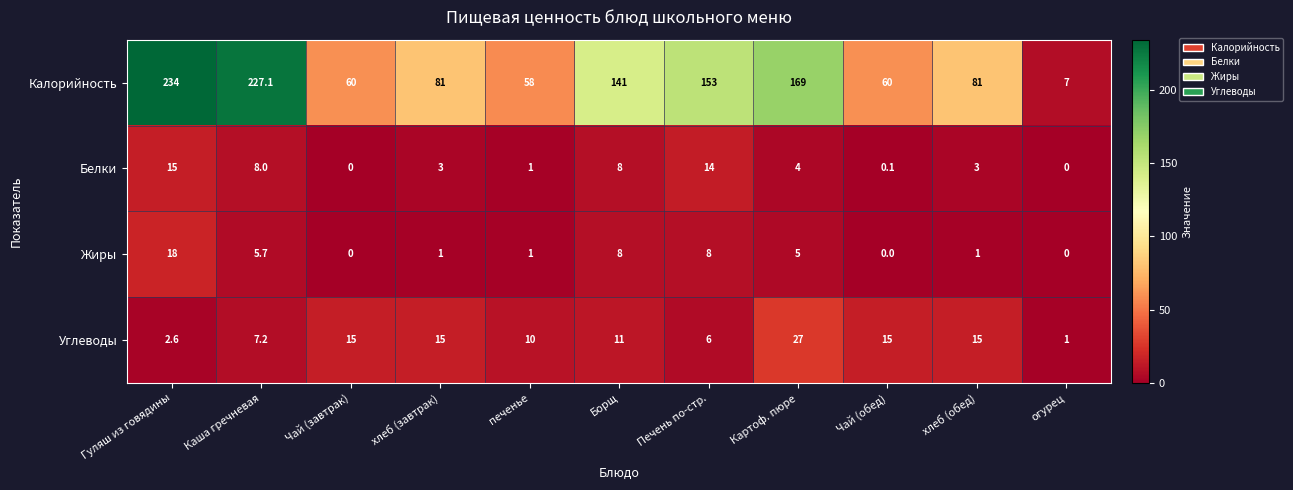

What is the maximum value shown in the chart?

234.0